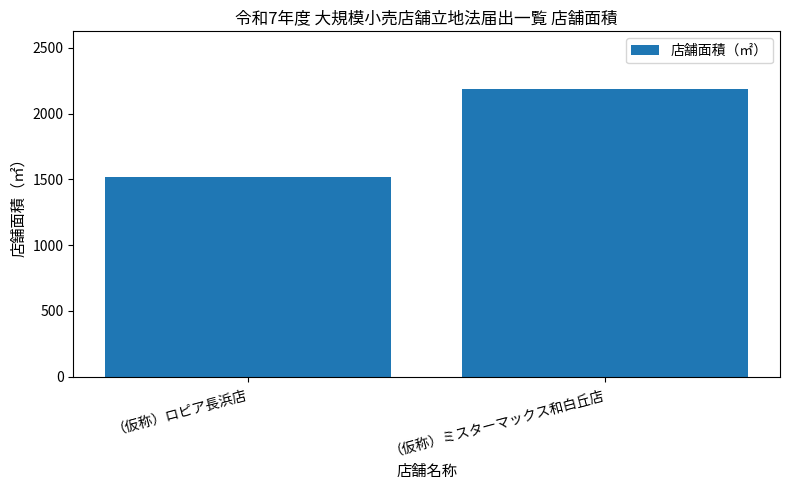

Is it true that the value at （仮称）ミスターマックス和白丘店 is 2187?

True